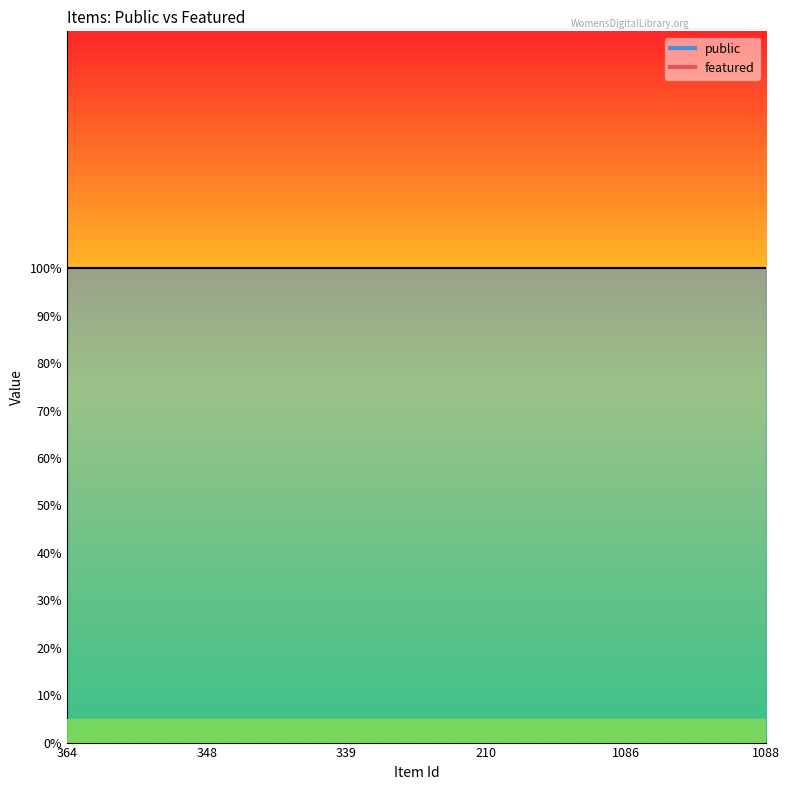

How many data points does each series have?

6